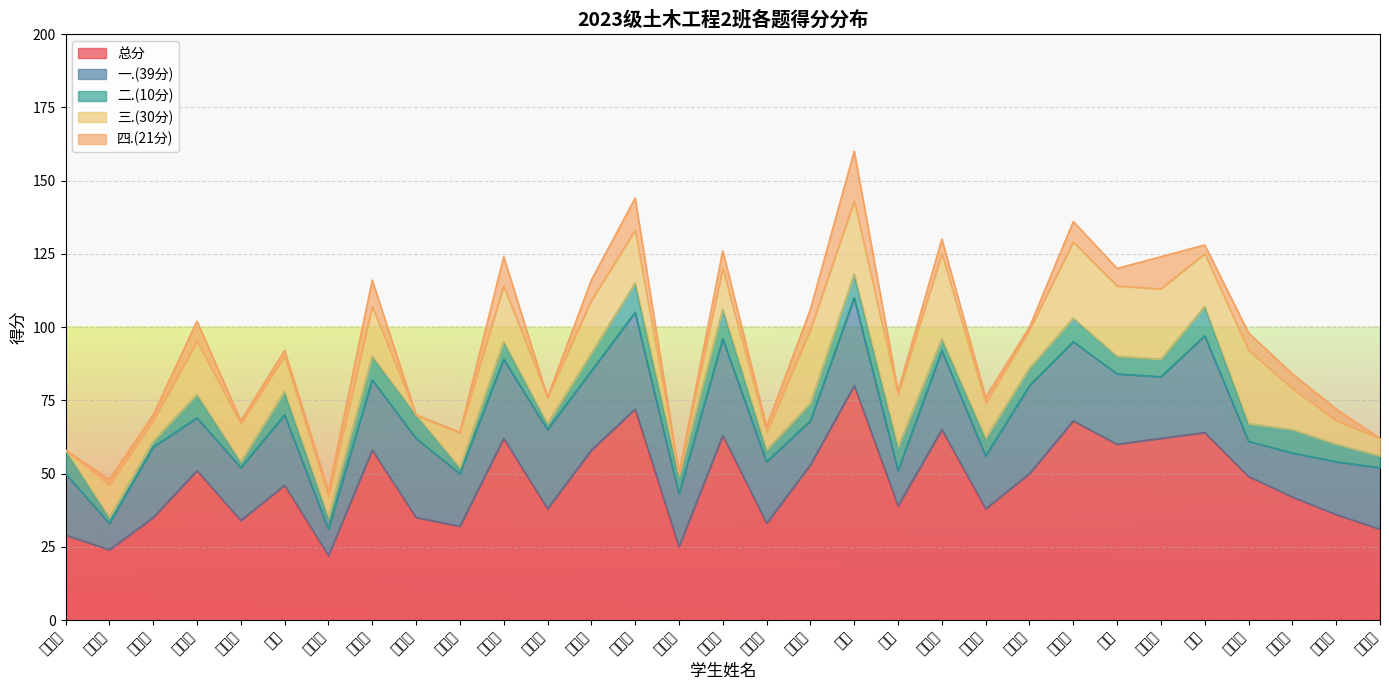

List the labels in order of 四.(21分) value, largest first.

刘鹏, 张东稳, 张益程, 赵惠雯, 席志坚, 李嘉豪, 任明鑫, 梁荣成, 党帅帅, 马九院, 邹元, 梁家铨, 王洪瑞, 李福帅, 周遵海, 王帅, 李佳帅, 米佳豪, 李锐, 杨劭涵, 秦国瑞, 刘占栋, 吕文辉, 刘润, 孙振洋, 李永隆, 王乐年, 于嘉怡, 杨建帅, 张树民, 张子旸